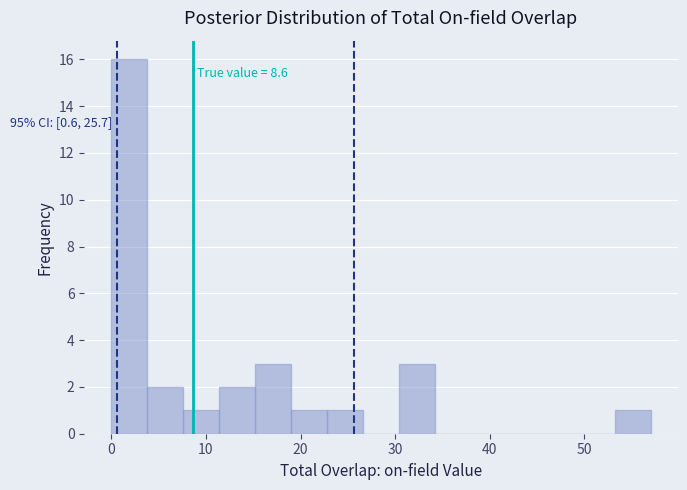

Around what value on the x-axis is the tallest bar? Give the approximate position of its centre, as read against the axis.

2